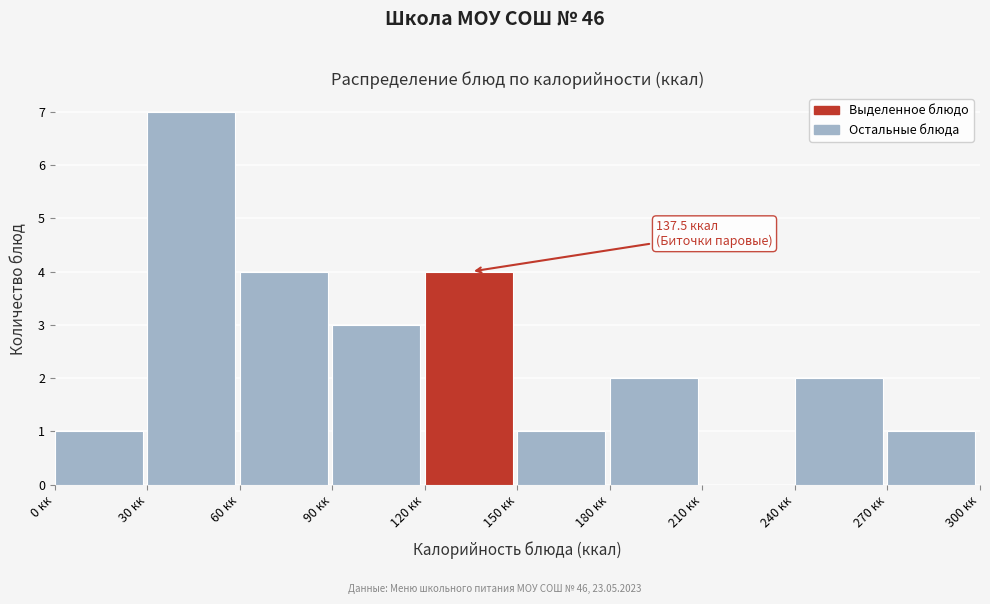

Over which range of the x-axis is the bar tallest?

30 to 60